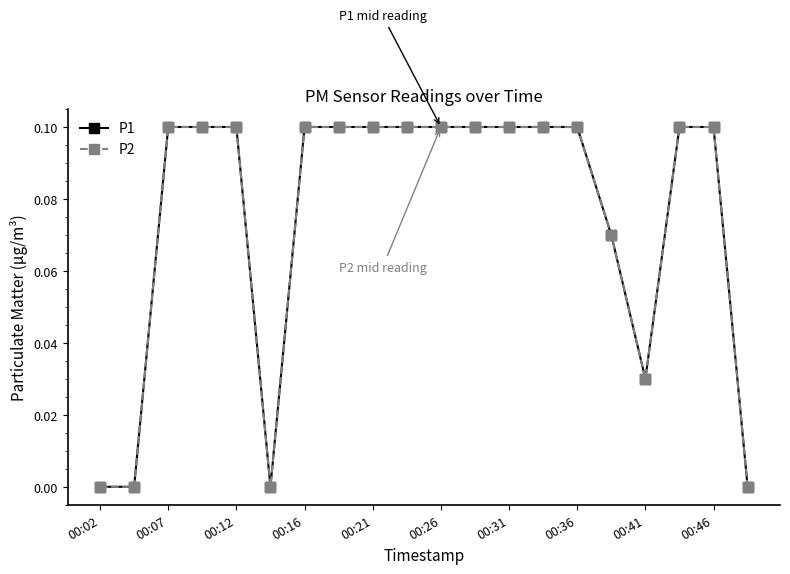

True or false: P1 and P2 cross at least once.

False